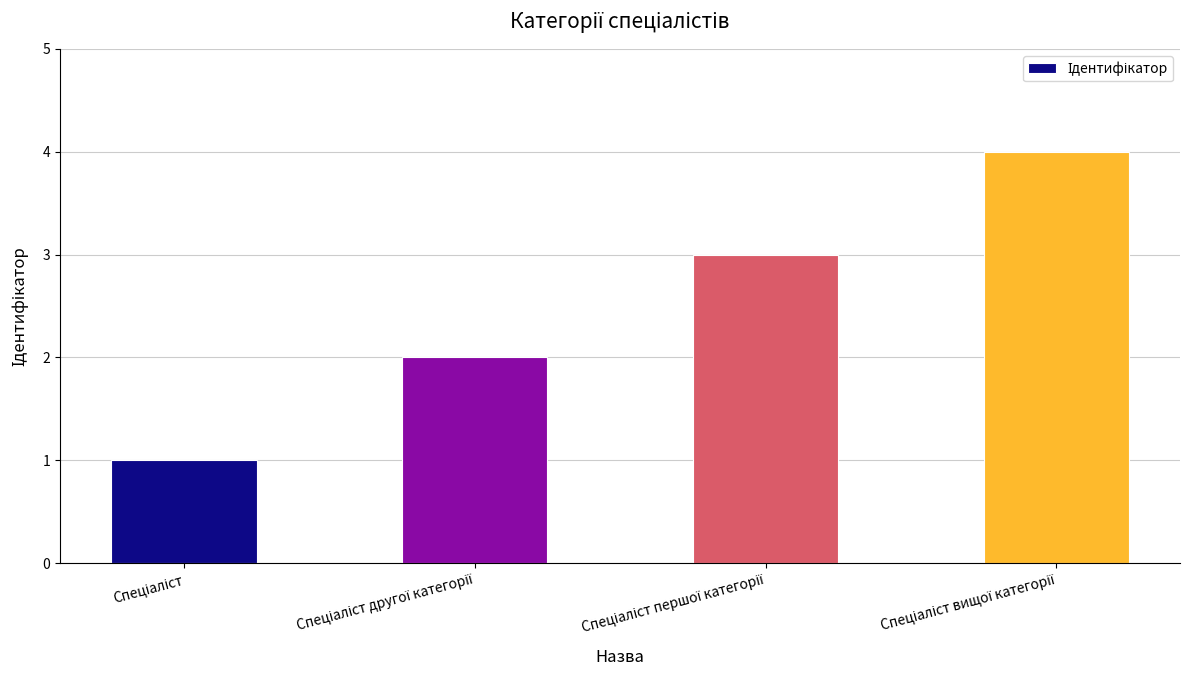

What is the difference between the maximum and minimum values?

3